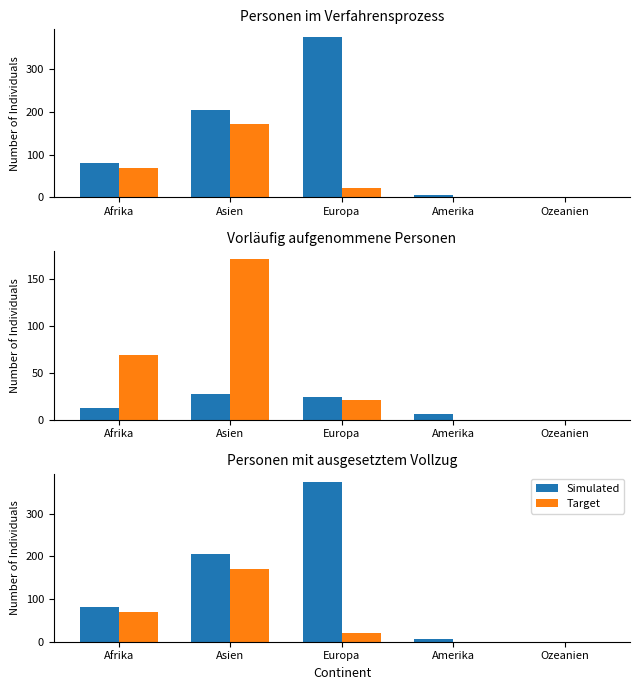

How many groups of bars are there?

5